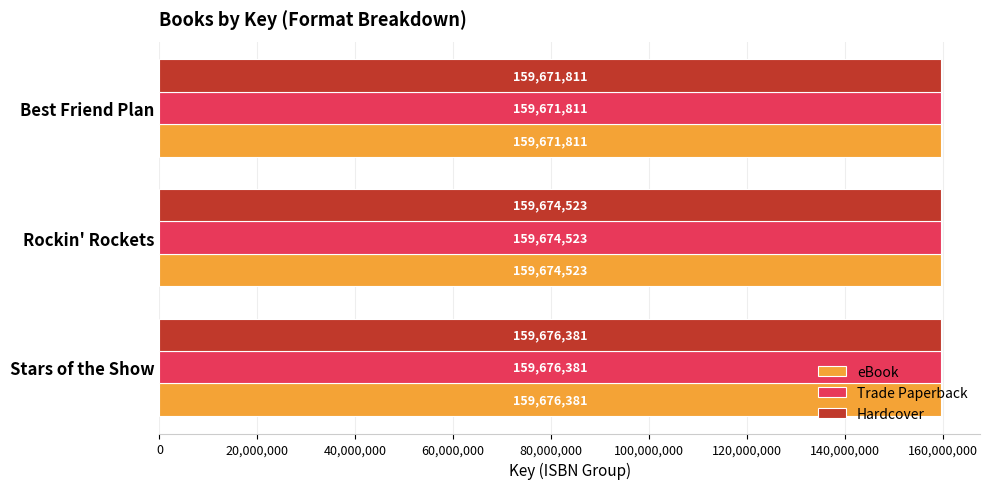

What are all the series names shown in the legend?

eBook, Trade Paperback, Hardcover